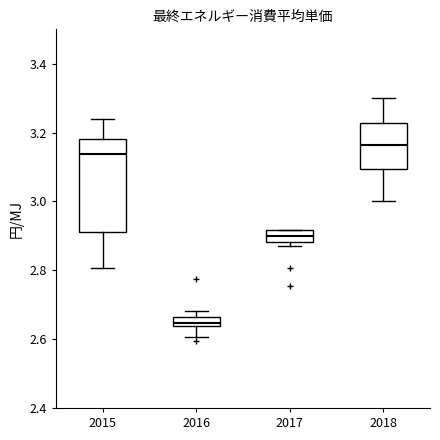

Which box has the lowest median line?

2016